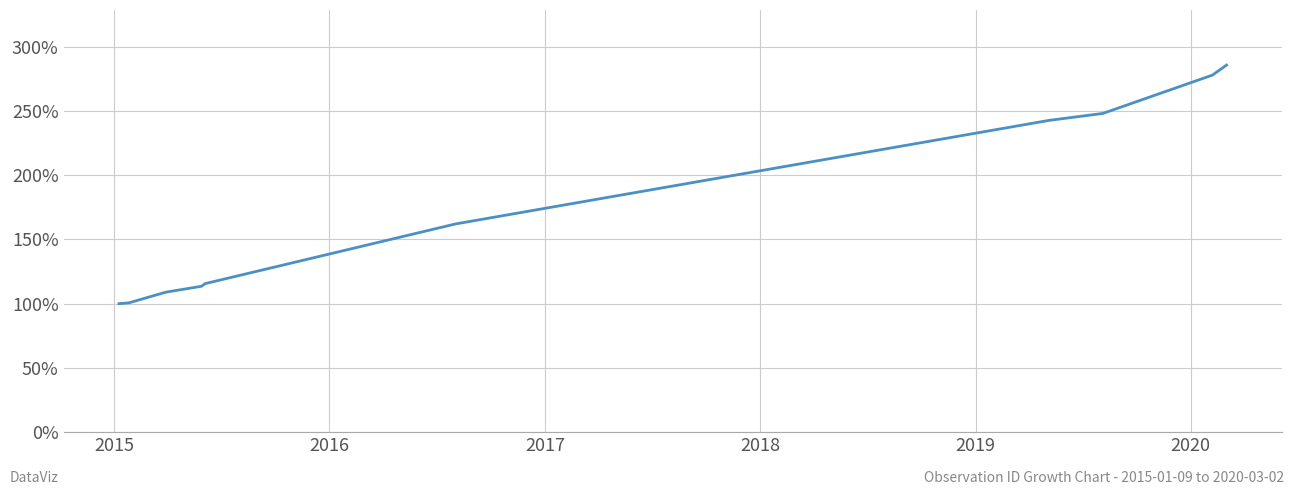

True or false: there are more than 2 points higher than both neighbors.

False